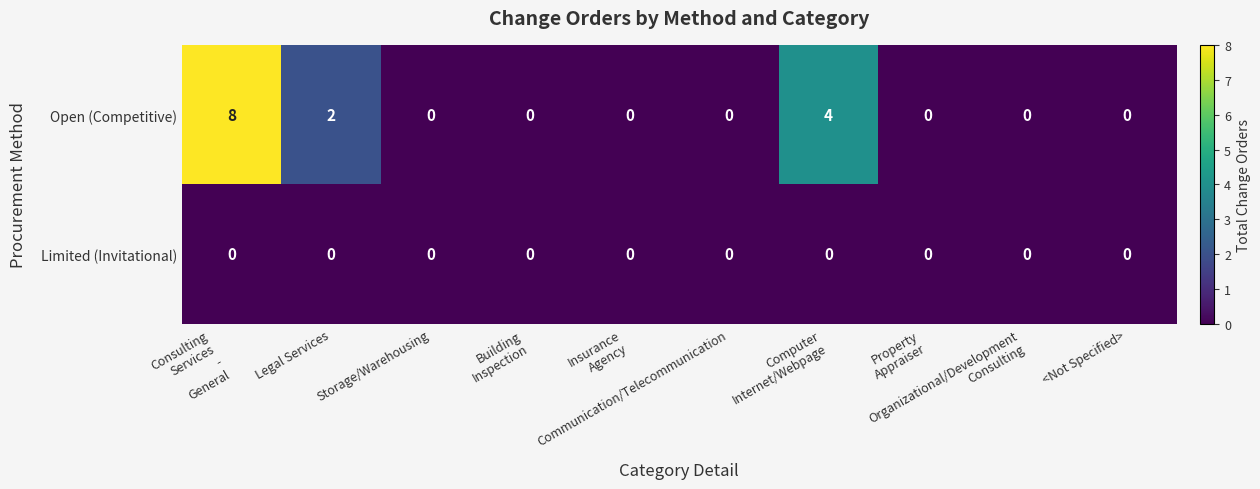

At how many categories does at least one series exceed 3?

2